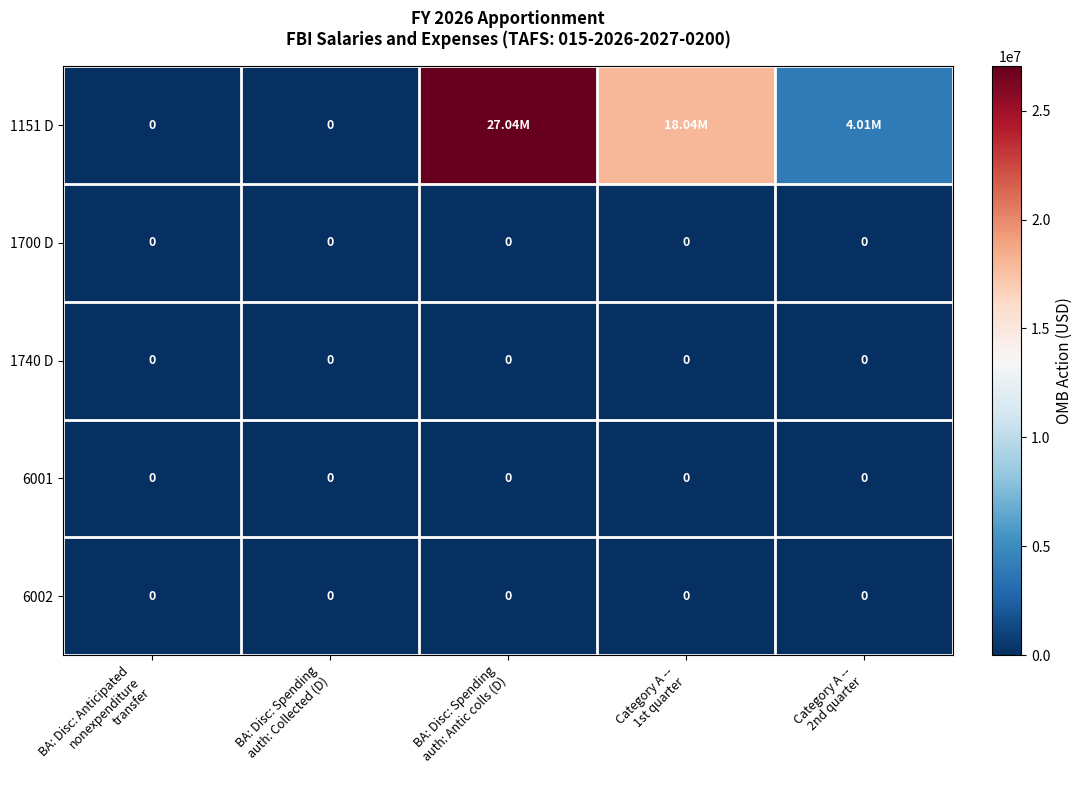

At which label is 6001 closest to 0?

BA: Disc: Anticipated nonexpenditure transfer